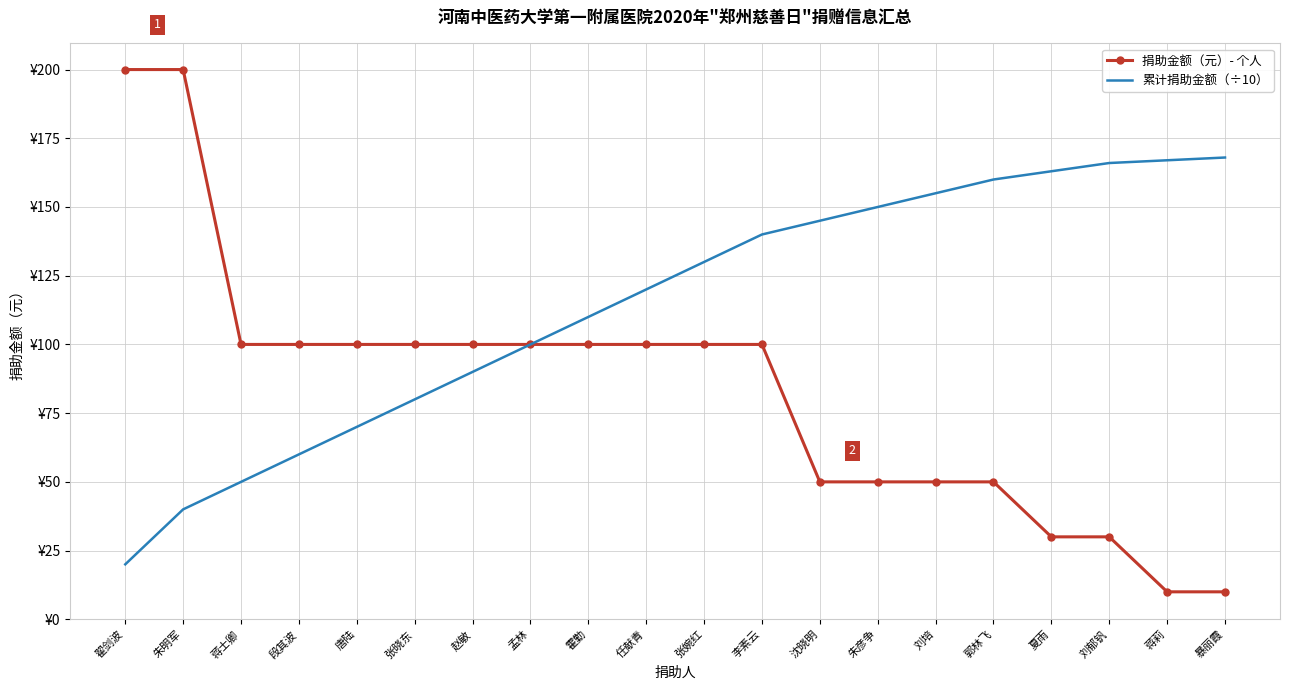

What are all the series names shown in the legend?

捐助金额（元）- 个人, 累计捐助金额（÷10）